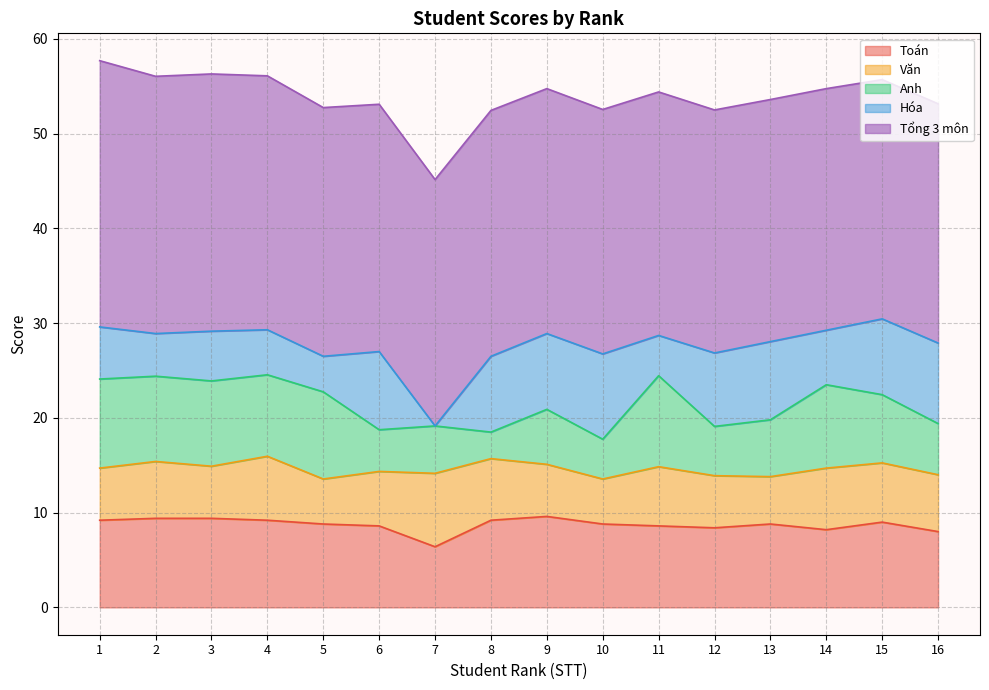

True or false: Anh and Tổng 3 môn cross at least once.

False